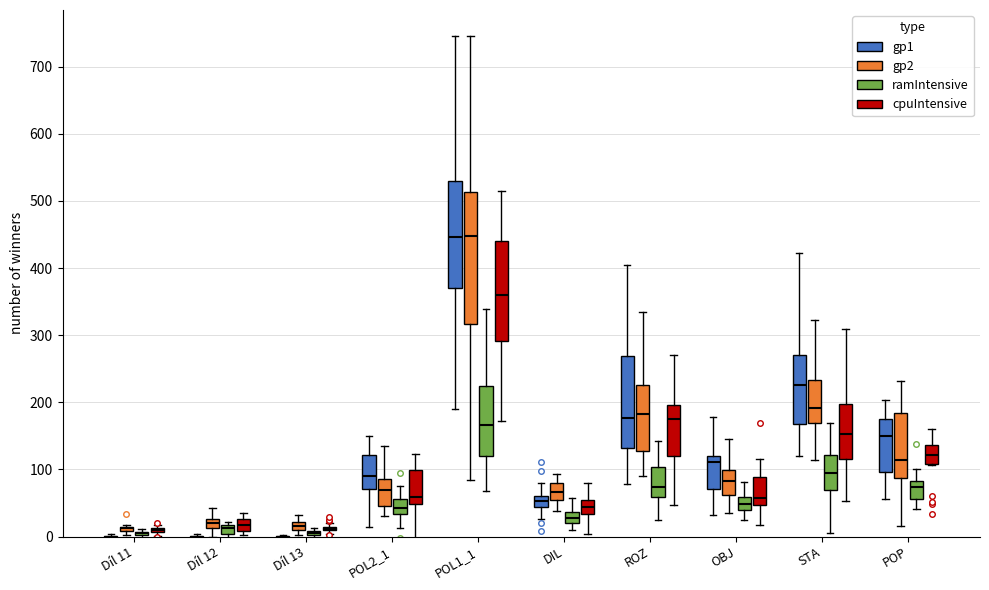

What is the difference between the maximum and minimum values in the ramIntensive series?

195.0